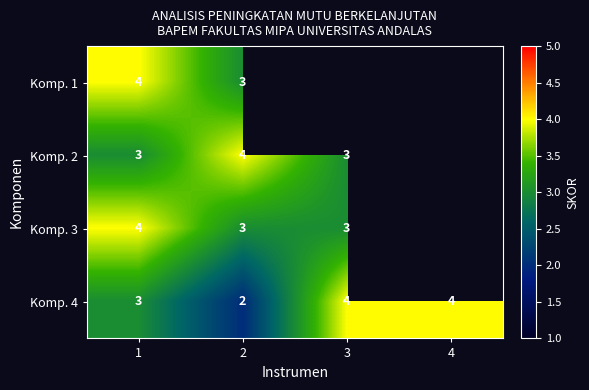

What is the total value across all series at 2?

12